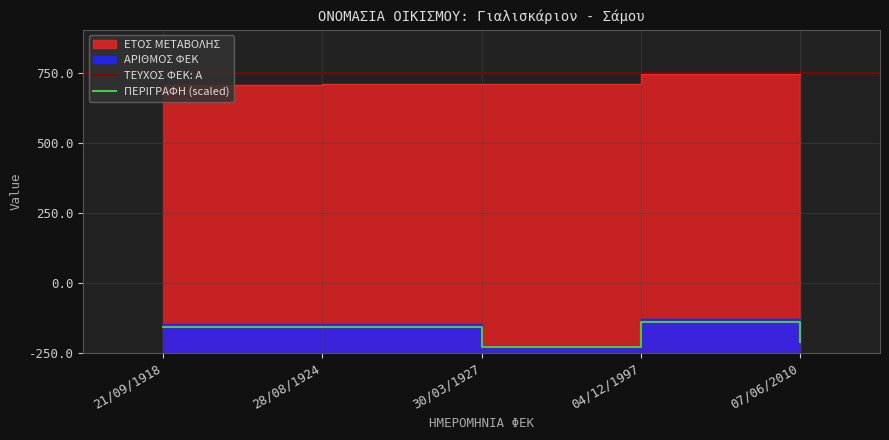

Rank the series at 30/03/1927 from lowest to highest value.

ΑΡΙΘΜΟΣ ΦΕΚ, ΕΤΟΣ ΜΕΤΑΒΟΛΗΣ